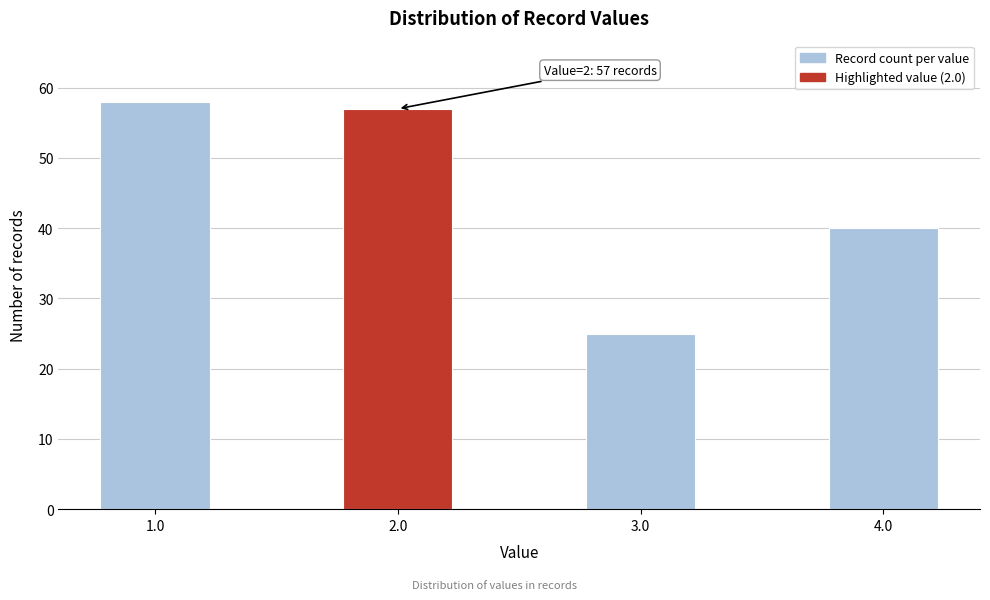

Reading right to left, transcribe all the data shown in this chart.

4.0=40	3.0=25	2.0=57	1.0=58